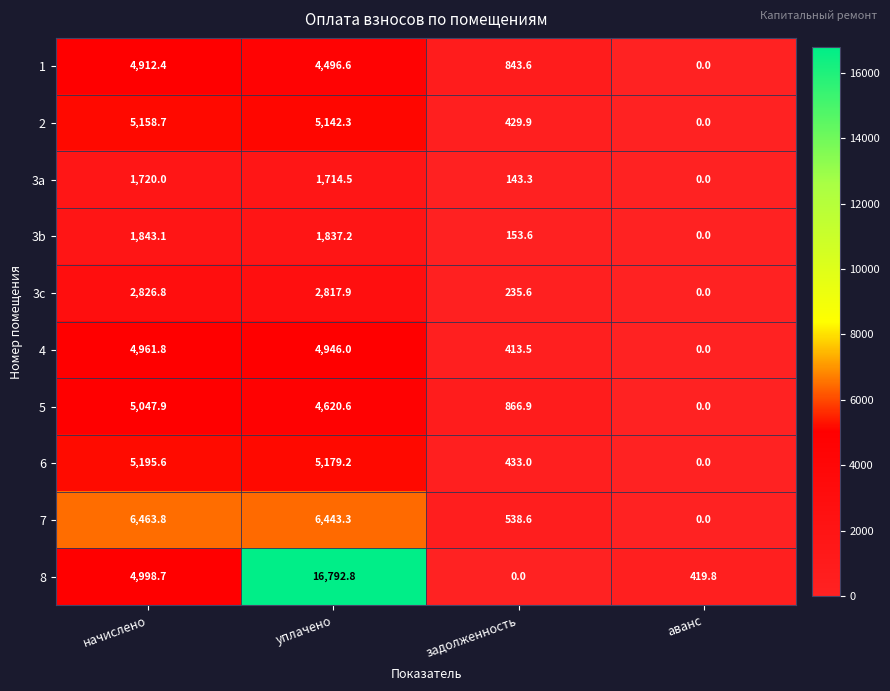

True or false: 8 has a value of -8614.6 at задолженность.

False